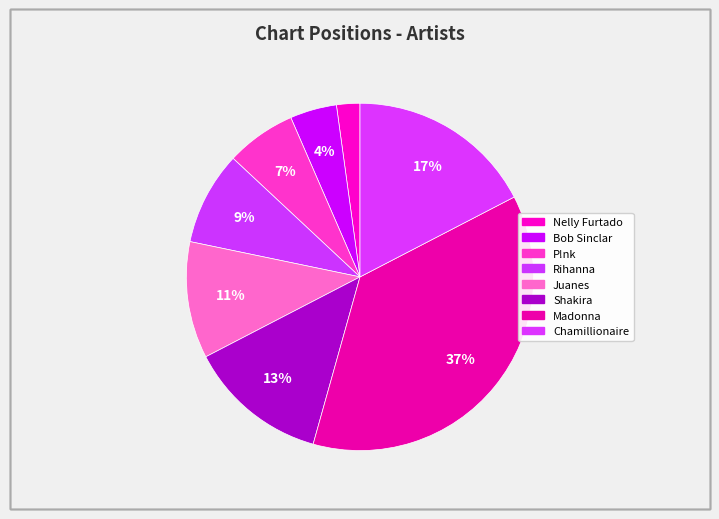

Count the number of slices in the pie.

8